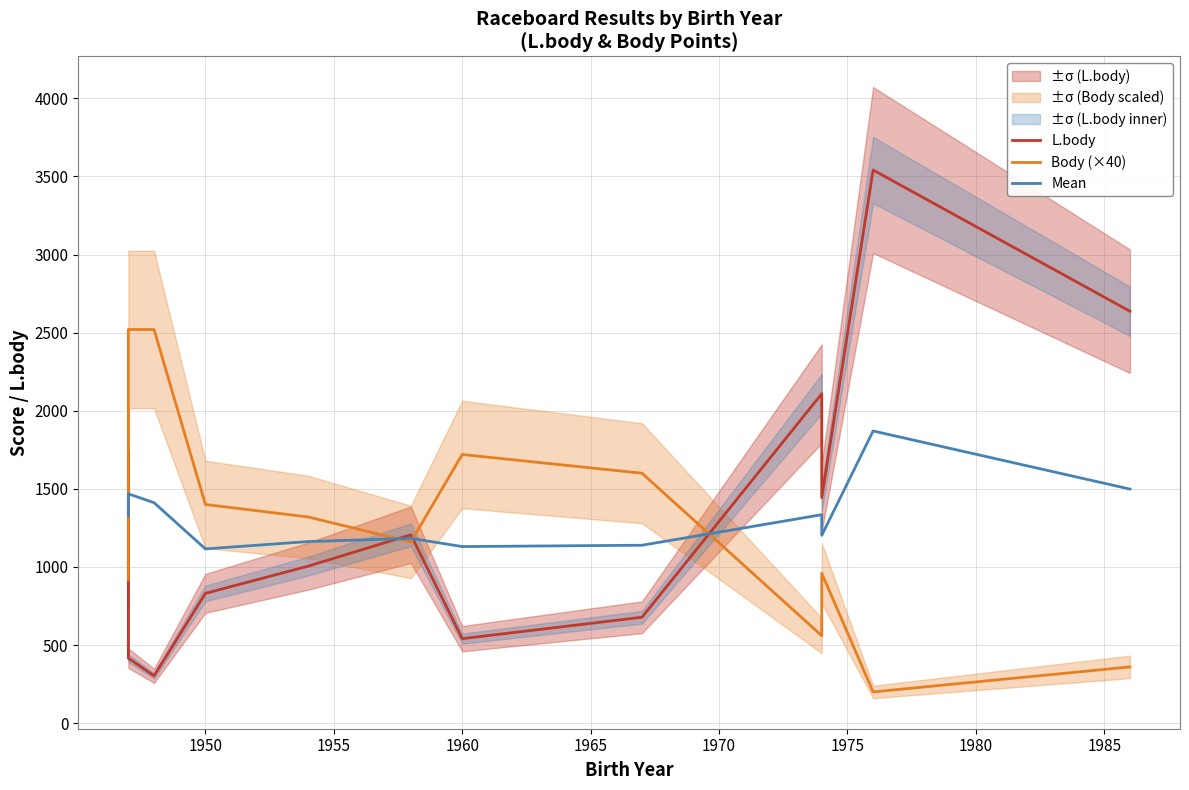

In Mean, how many points are higher than both neighbors (excluding endpoints)?

4